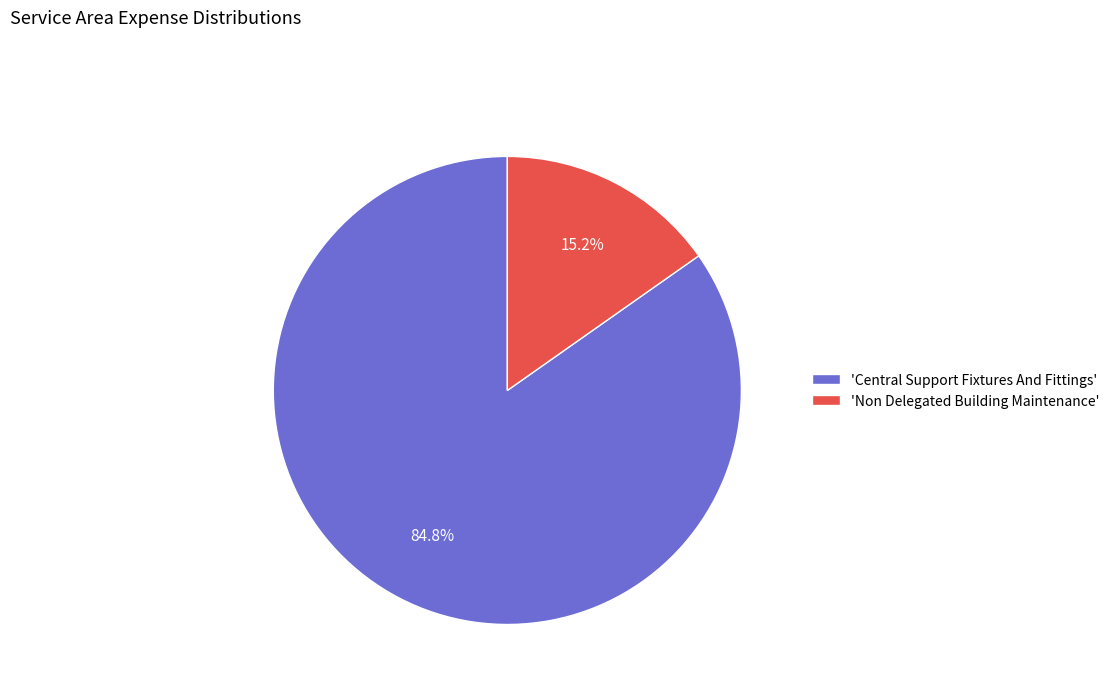

What is the ratio of the value at 'Central Support Fixtures And Fittings' to the value at 'Non Delegated Building Maintenance'?

5.6